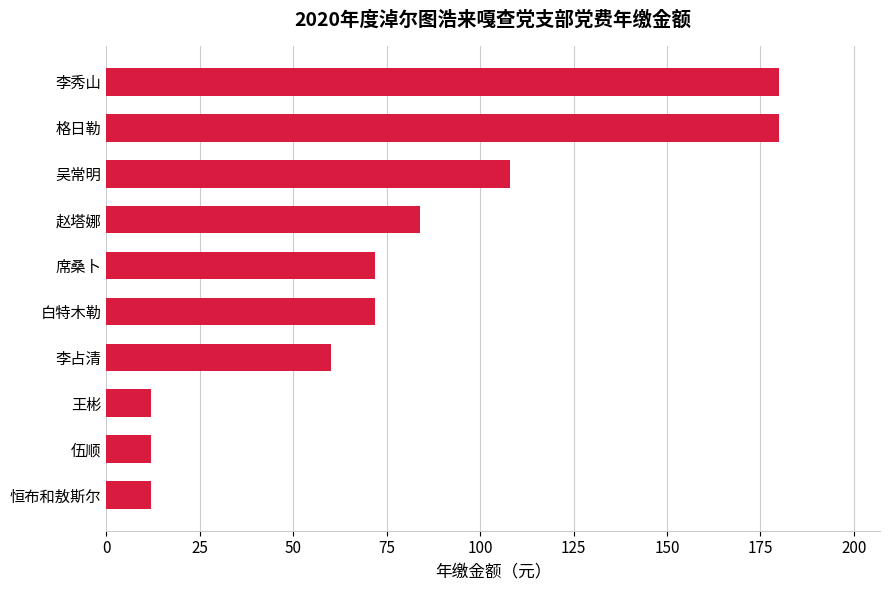

Reading top to bottom, transcribe all the data shown in this chart.

180	180	108	84	72	72	60	12	12	12